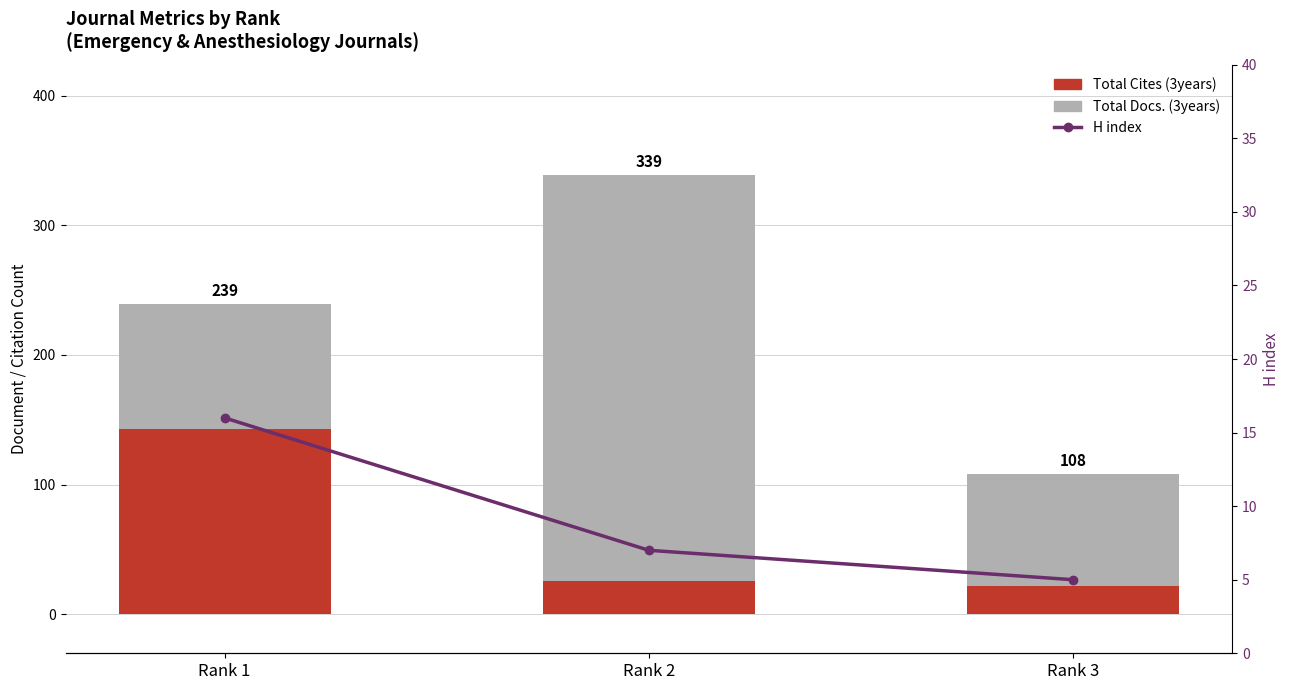

Which series has the largest total across all categories?

Total Docs. (3years)